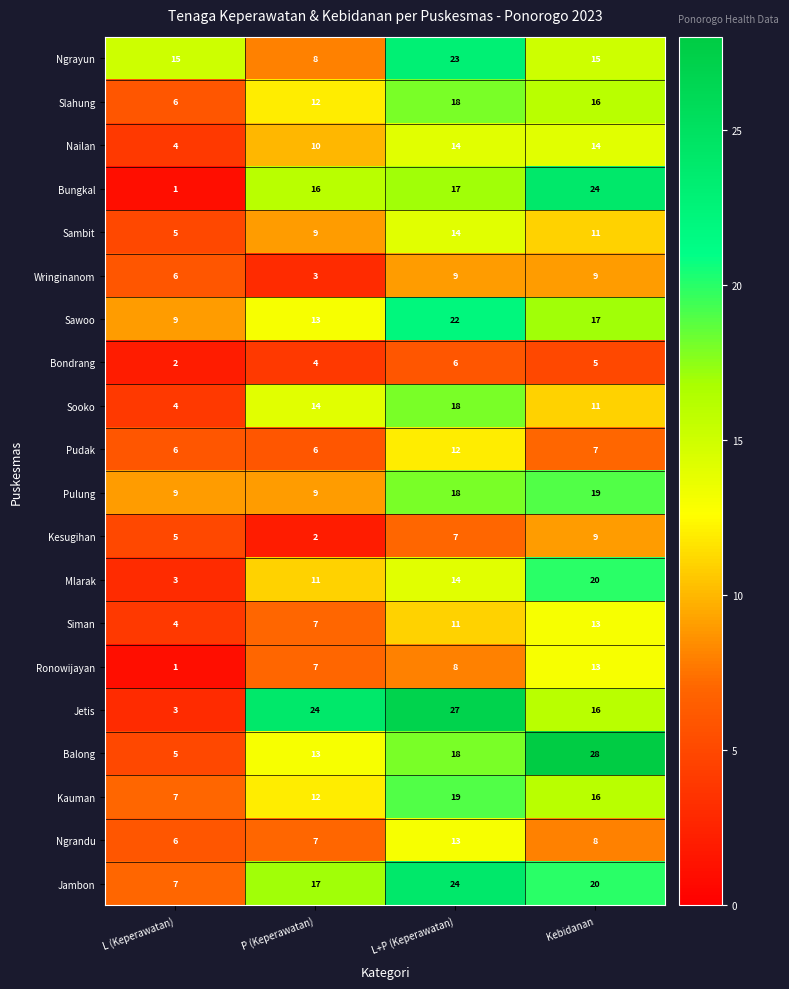

What is the maximum value shown in the chart?

28